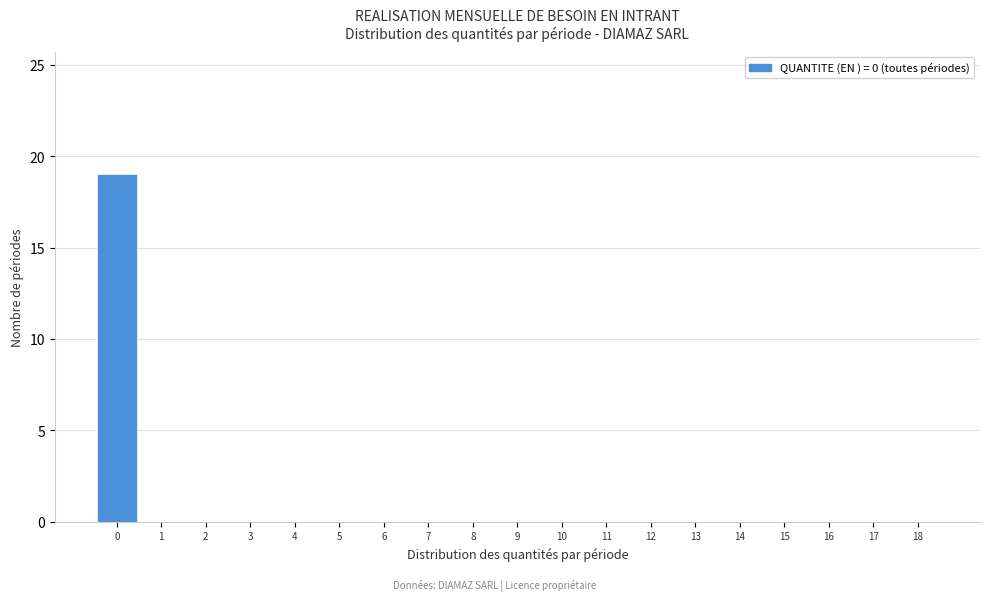

Reading left to right, extract all data points from this chart.

0=19	1=0	2=0	3=0	4=0	5=0	6=0	7=0	8=0	9=0	10=0	11=0	12=0	13=0	14=0	15=0	16=0	17=0	18=0